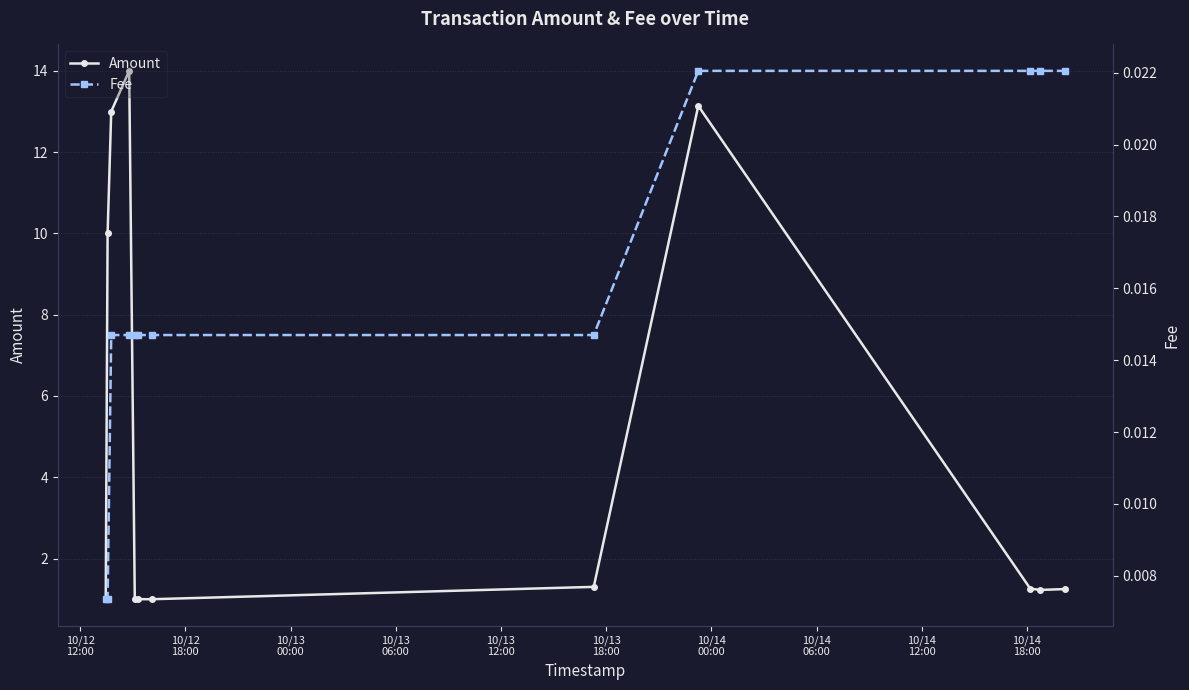

What is the label of the 4th point from the left?

10/13
06:00